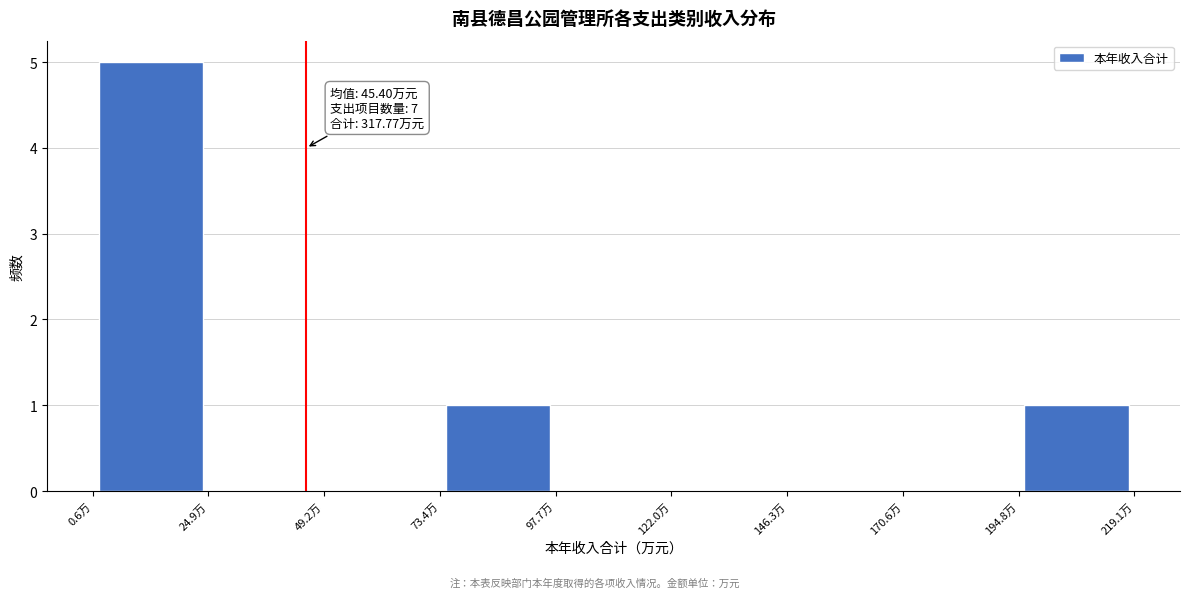

Over which range of the x-axis is the bar tallest?

0 to 25